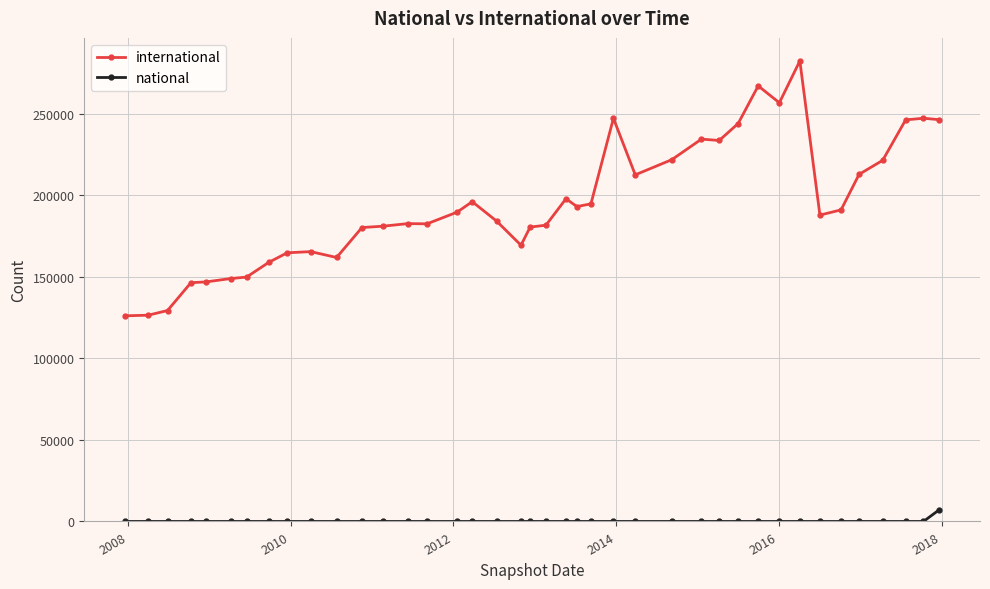

How many distinct data groups are displayed?

2